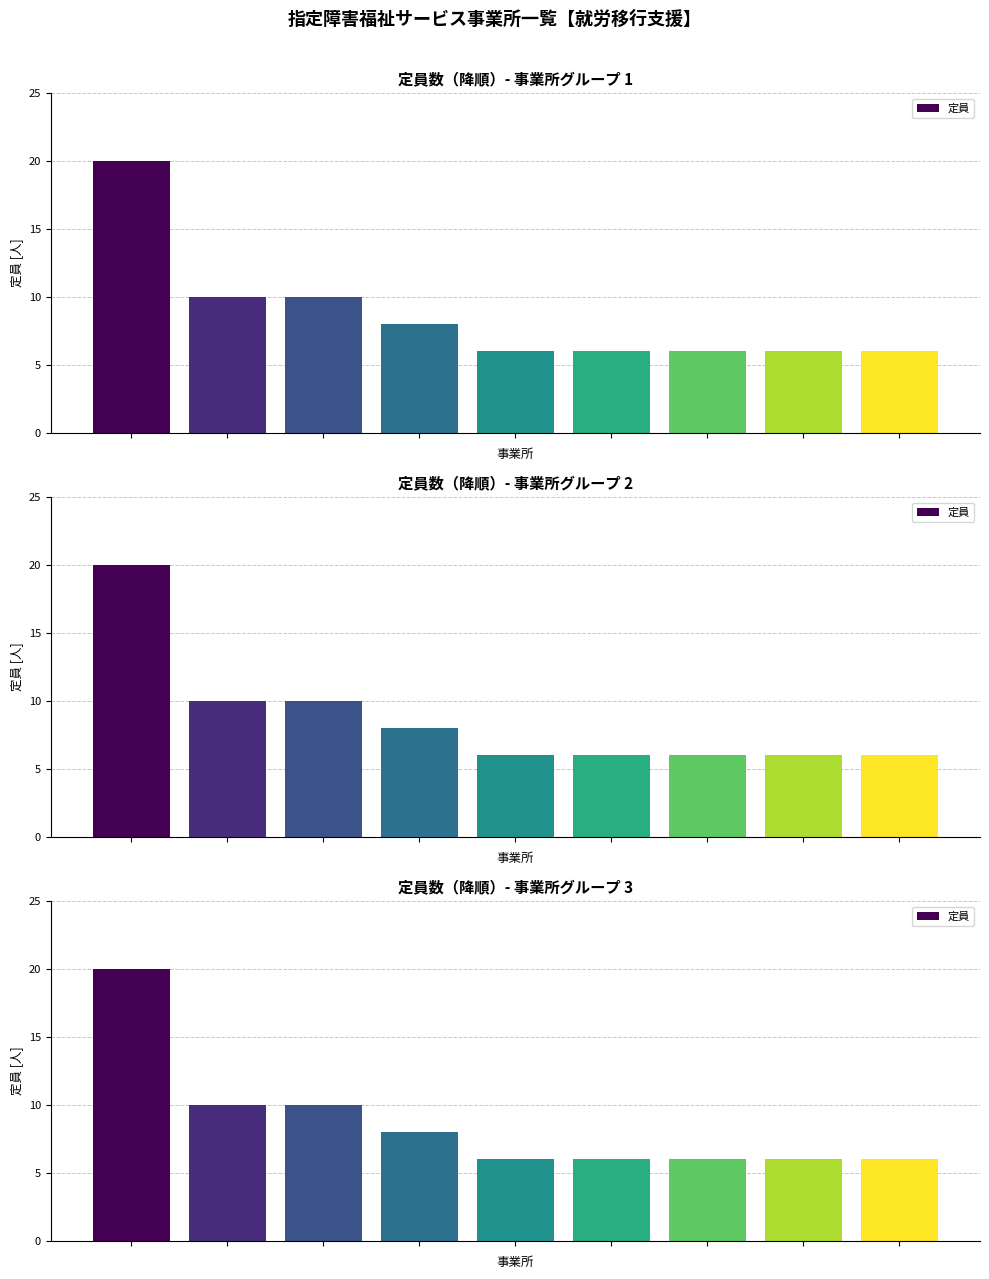

Approximately how many times larger is the value at 7 compared to 1?

0.6